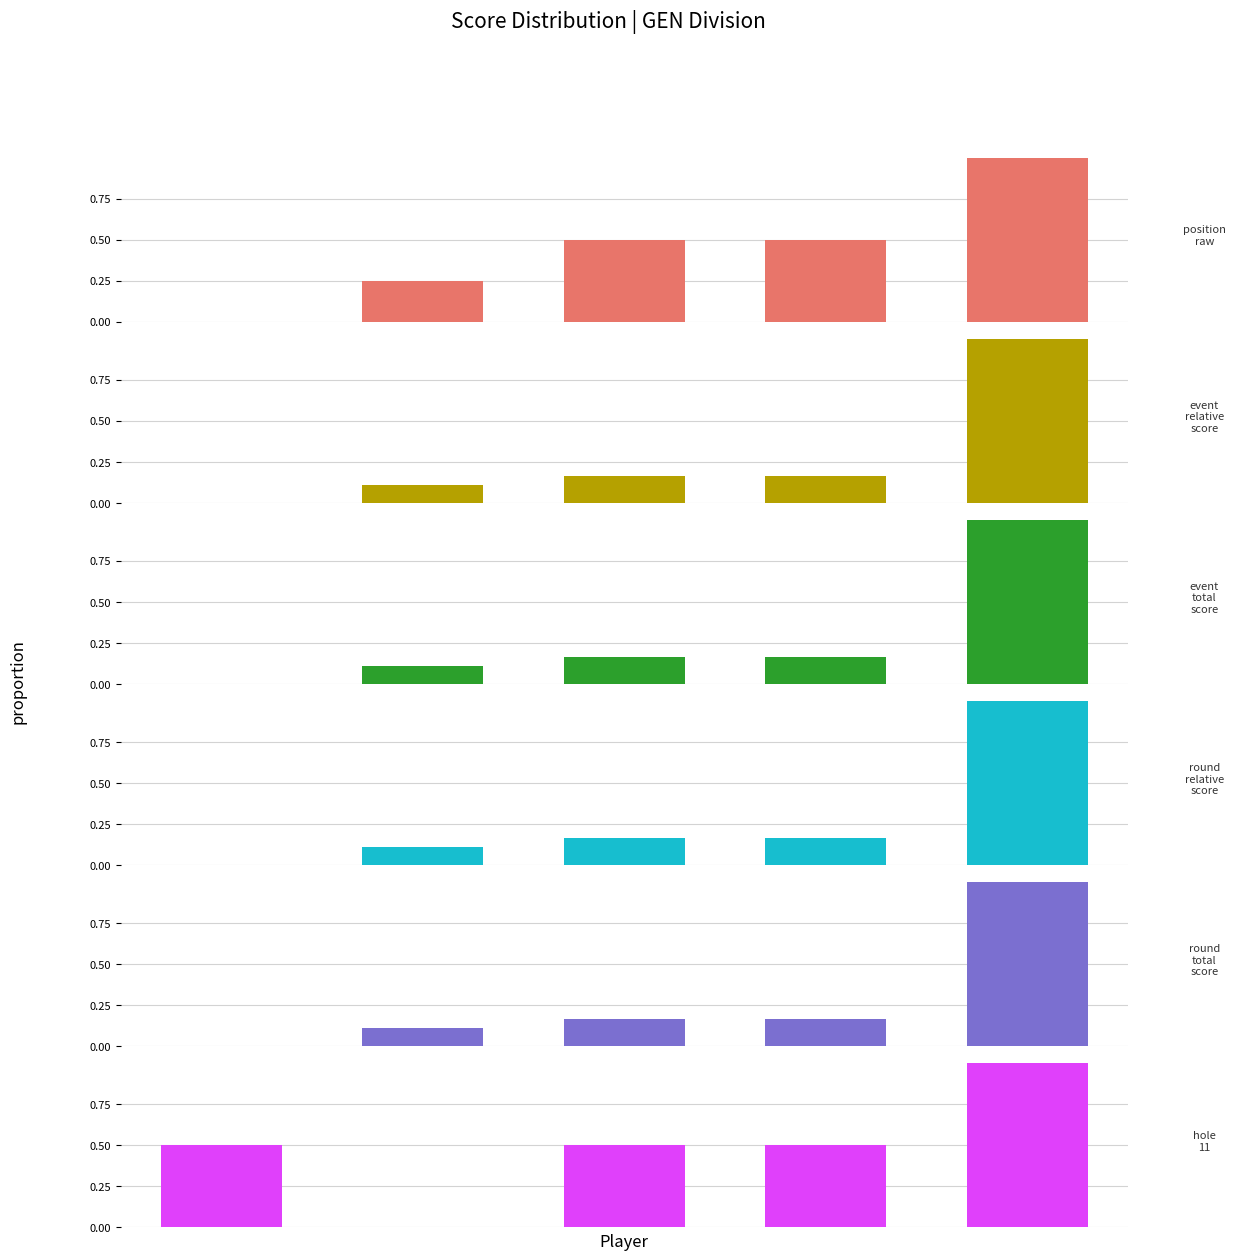

What is the total value across all series at 3?

1.7